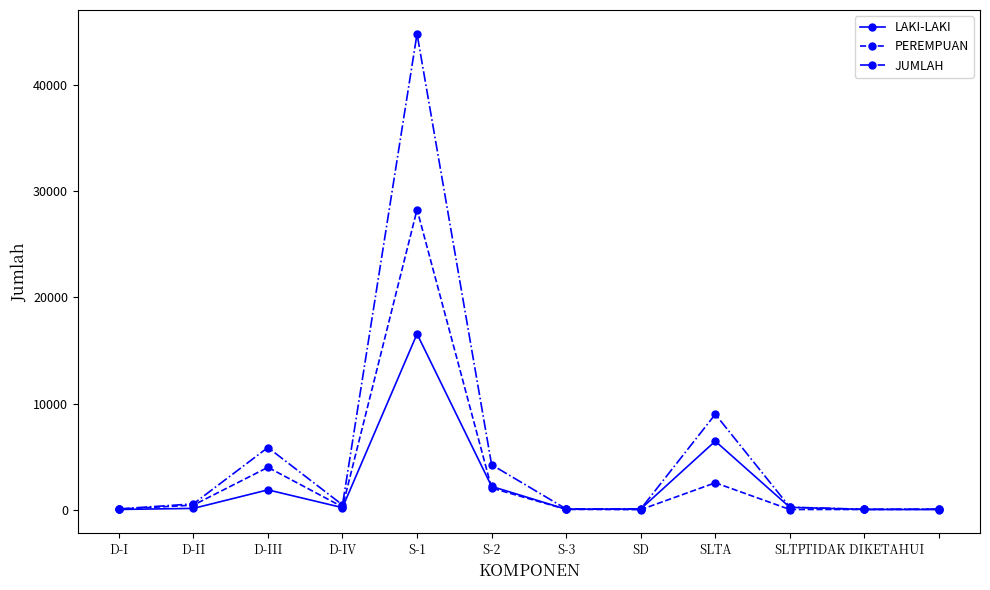

Which series has the largest total across all categories?

JUMLAH